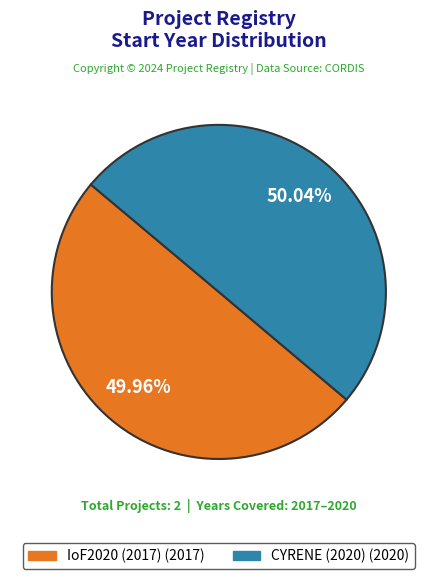

To the nearest percent, what is the average slice percentage?

50%